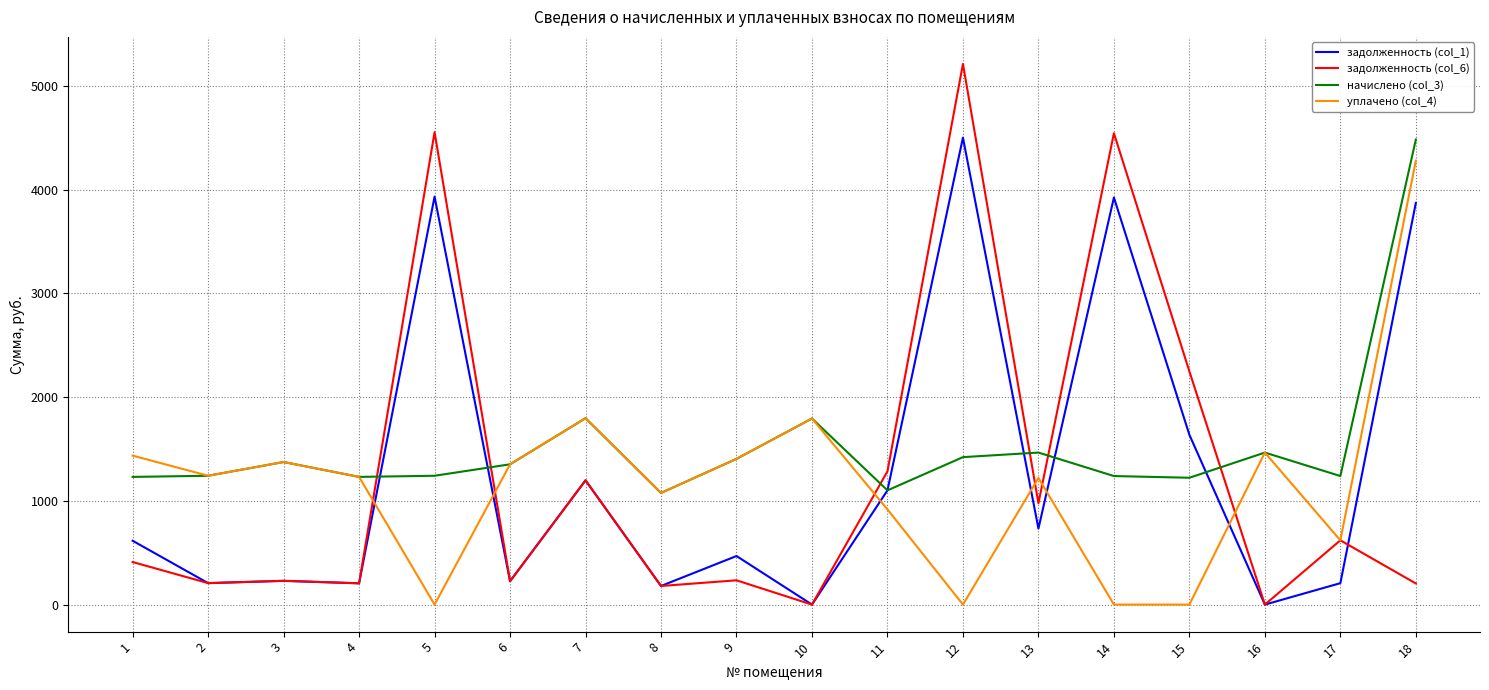

At which category does уплачено (col_4) reach its first local peak?

3